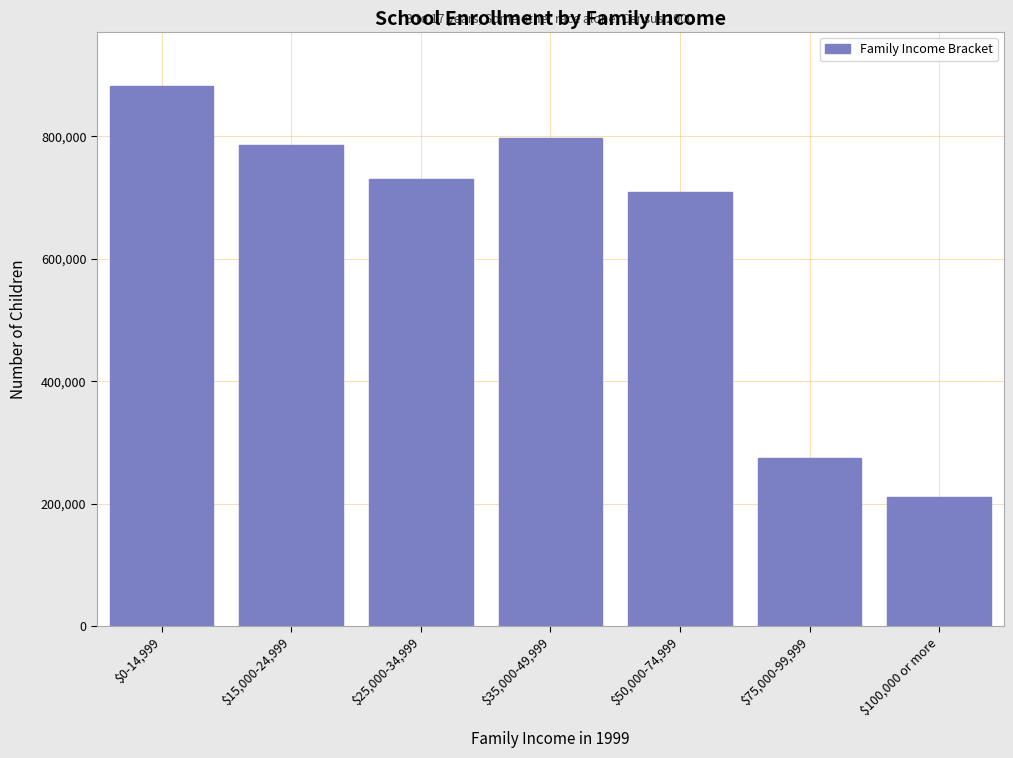

Reading left to right, transcribe all the data shown in this chart.

882392	786217	730936	796640	709373	275080	210589